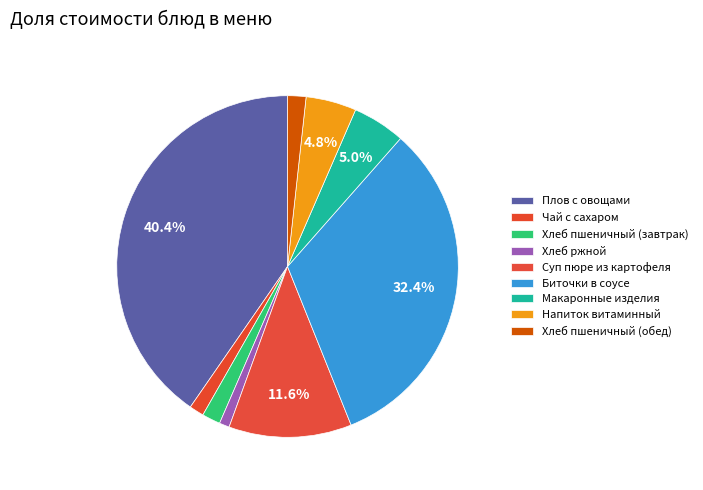

How many slices are in this pie chart?

9